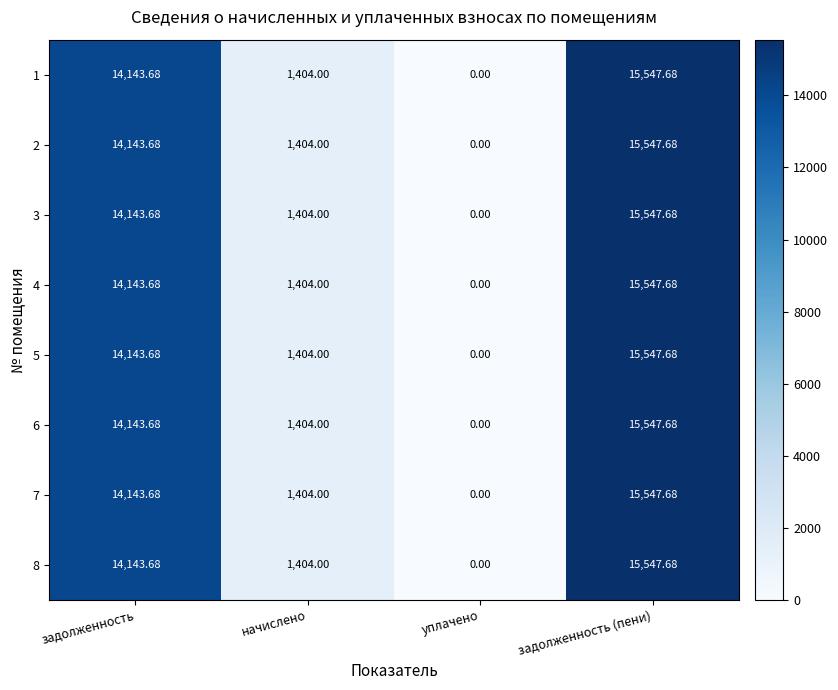

List the labels in order of 2 value, smallest first.

уплачено, начислено, задолженность, задолженность (пени)